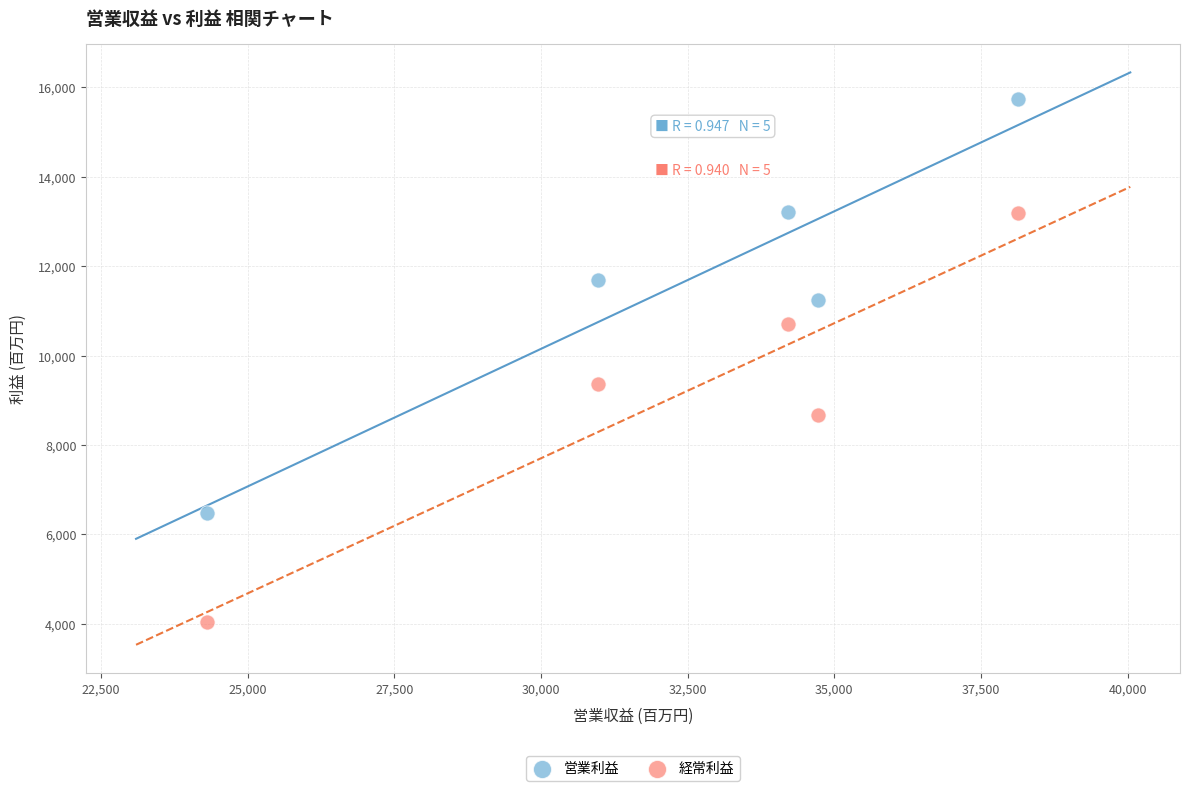

Across all data points, what is the average Y value?

10434